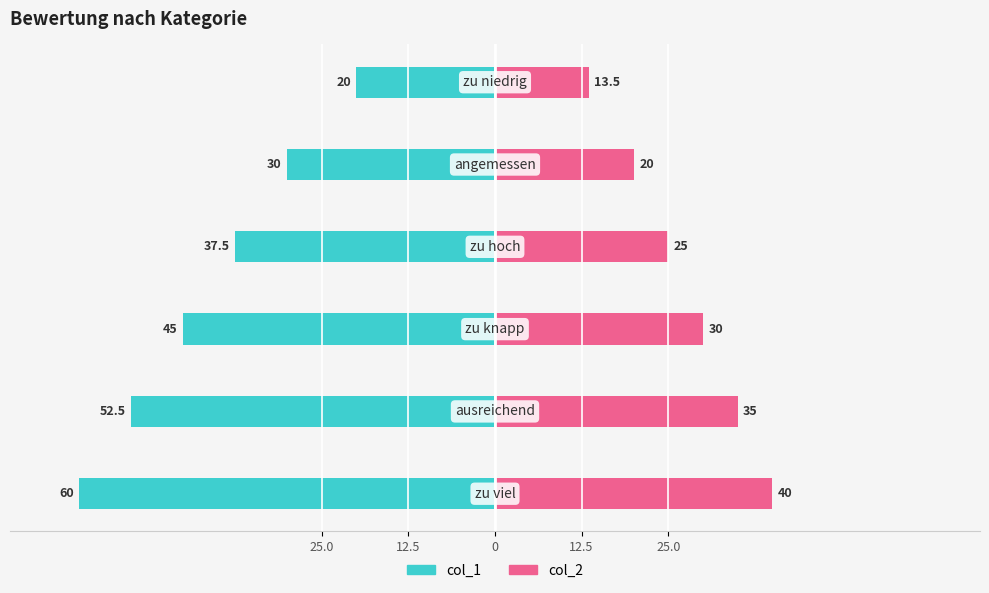

Between 0 and 12.5, which is larger?

12.5